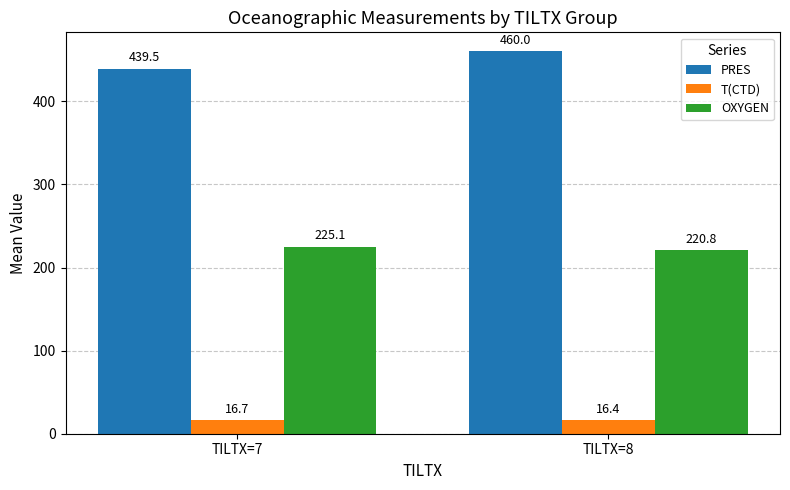

What is the sum of all T(CTD) values?

33.2